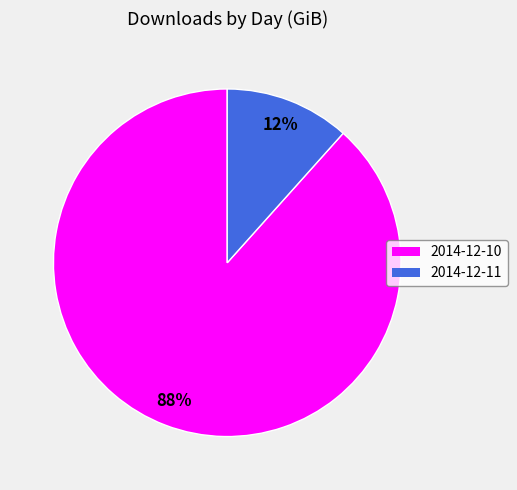

Does 2014-12-10 represent more than half of the total?

Yes